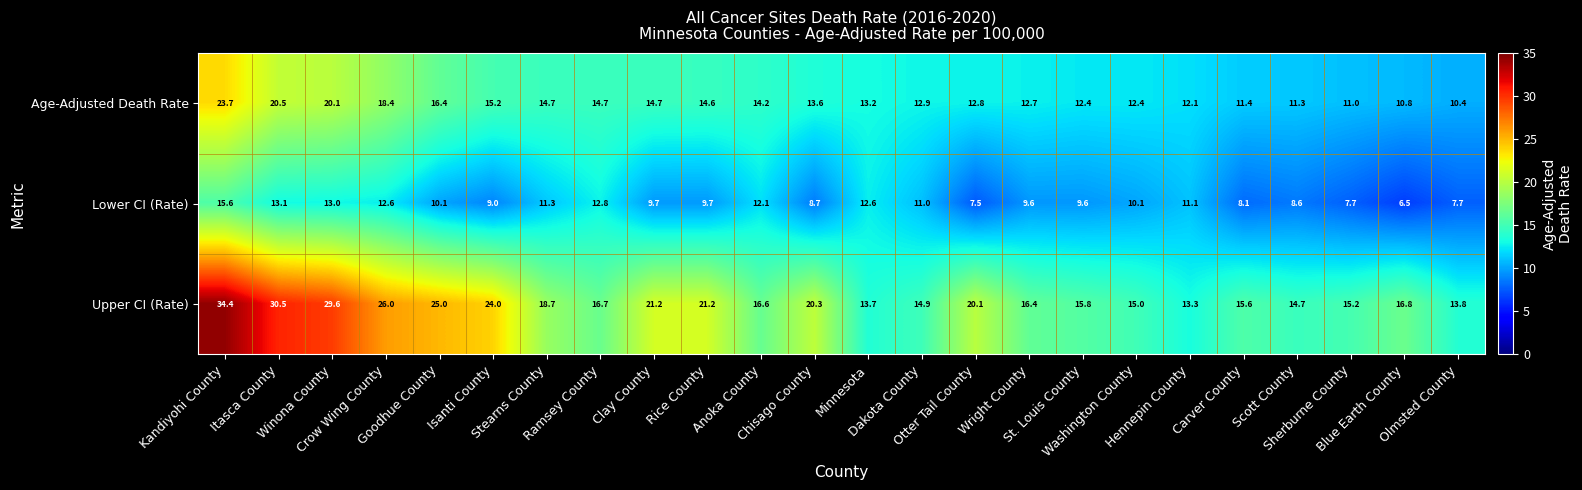

What is the difference between the maximum and minimum values in the Upper CI (Rate) series?

21.1